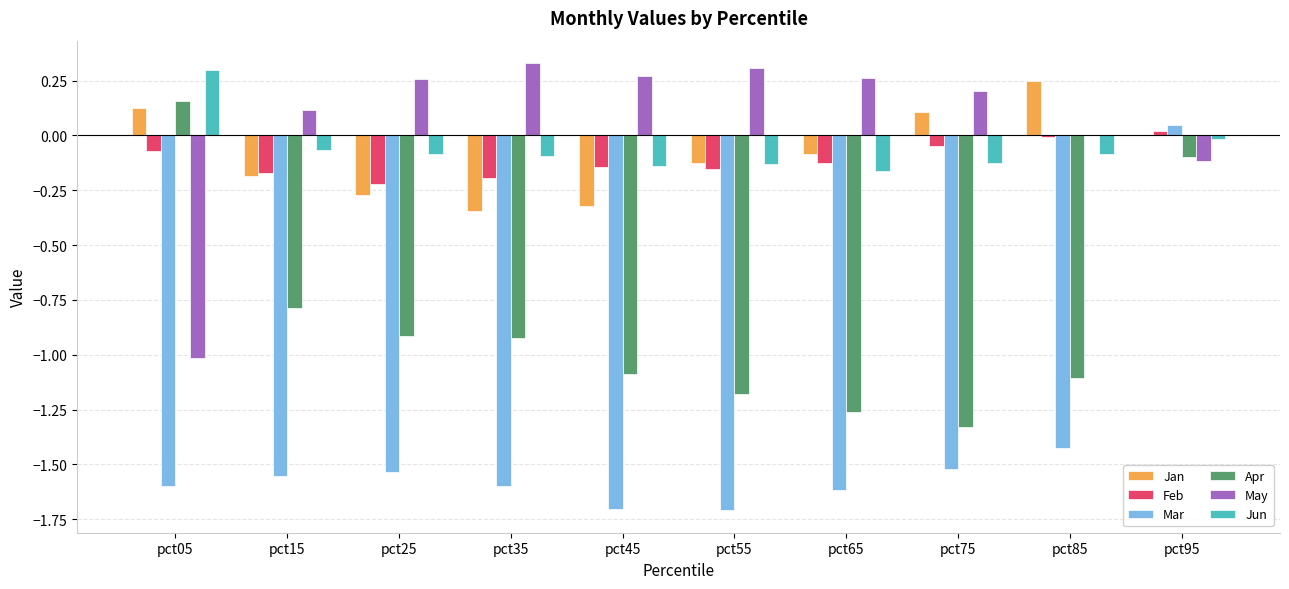

At which category is the sum across all series the highest?

pct95